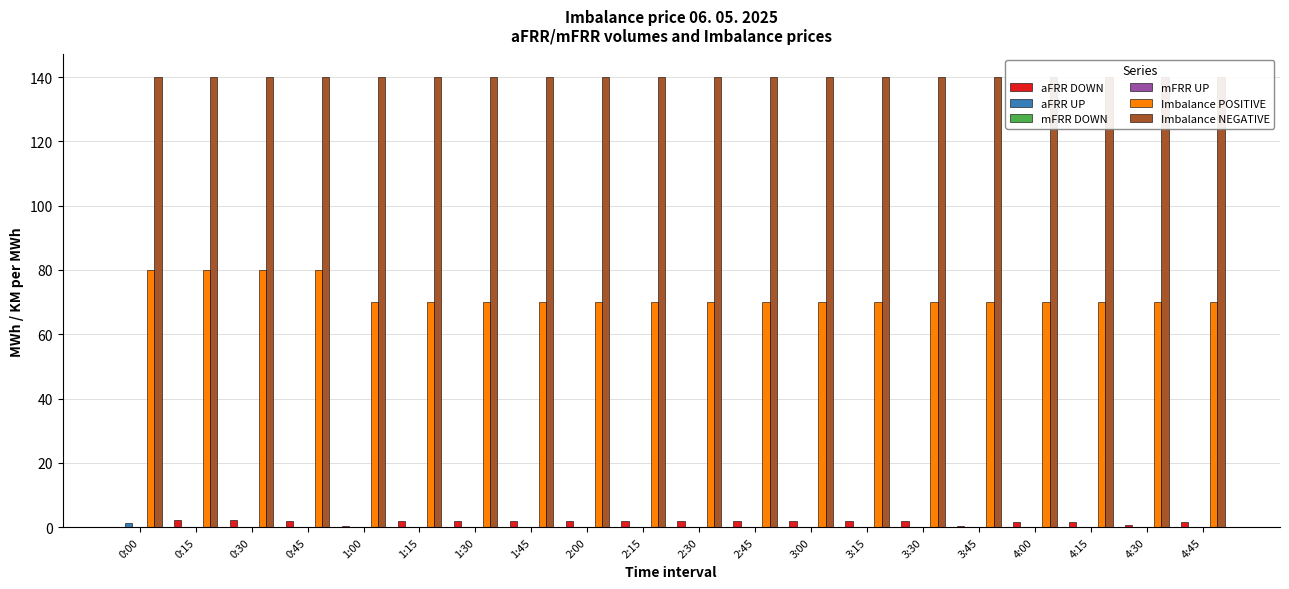

What position from the left is 4:00?

17